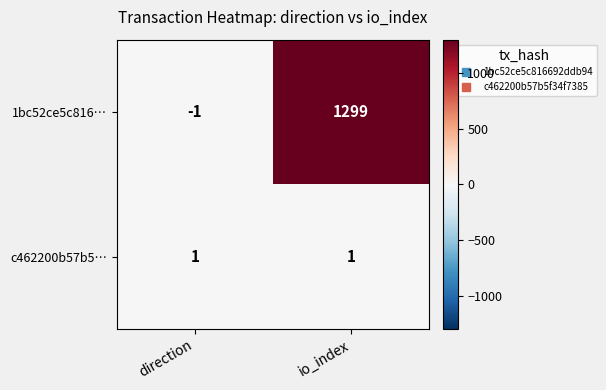

Rank the series by their average value, from lowest to highest.

c462200b57b5…, 1bc52ce5c816…